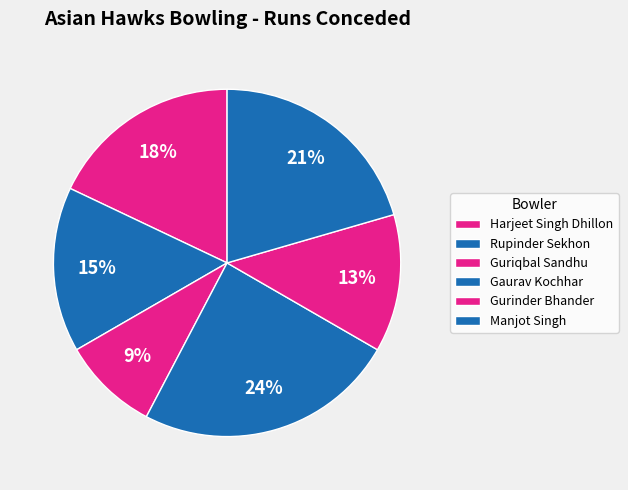

Is Gaurav Kochhar the majority of the pie?

No